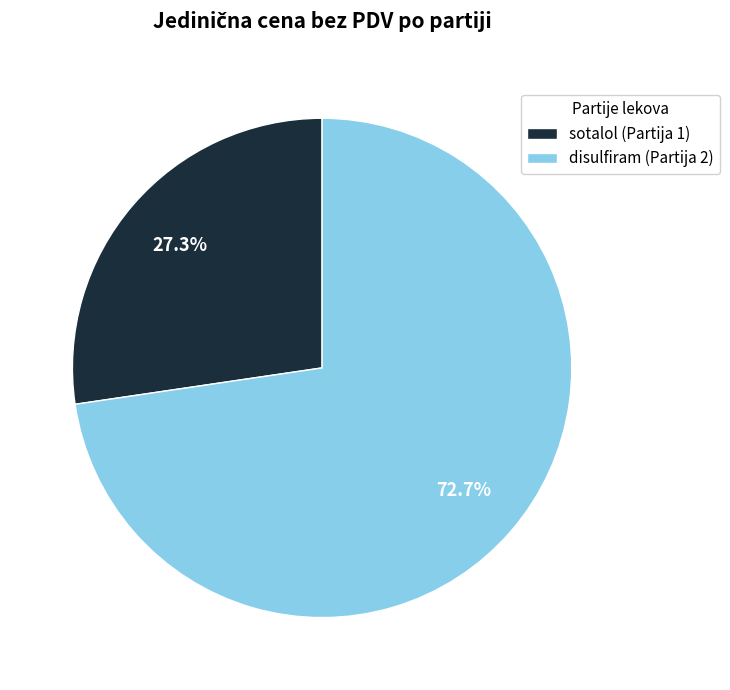

Approximately how many times larger is the value at disulfiram (Partija 2) compared to sotalol (Partija 1)?

2.7